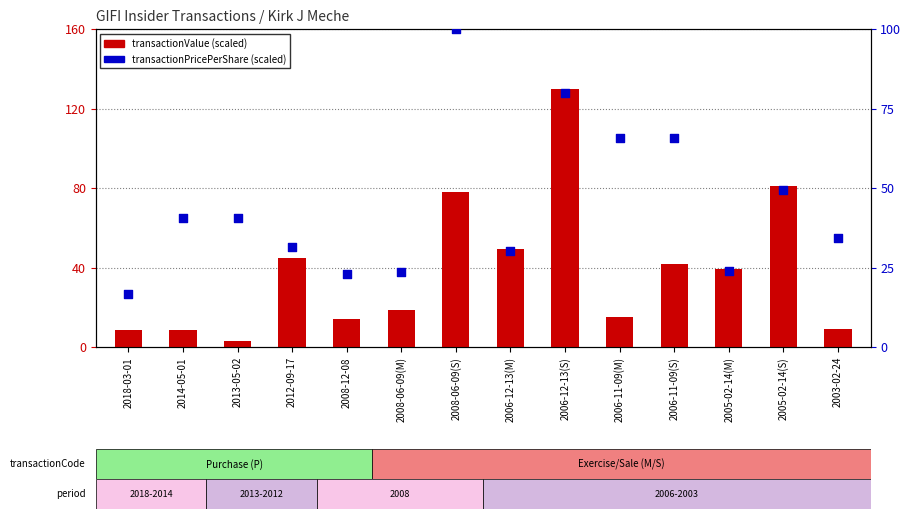

Which series has the largest Y range (max minus min)?

transactionValue